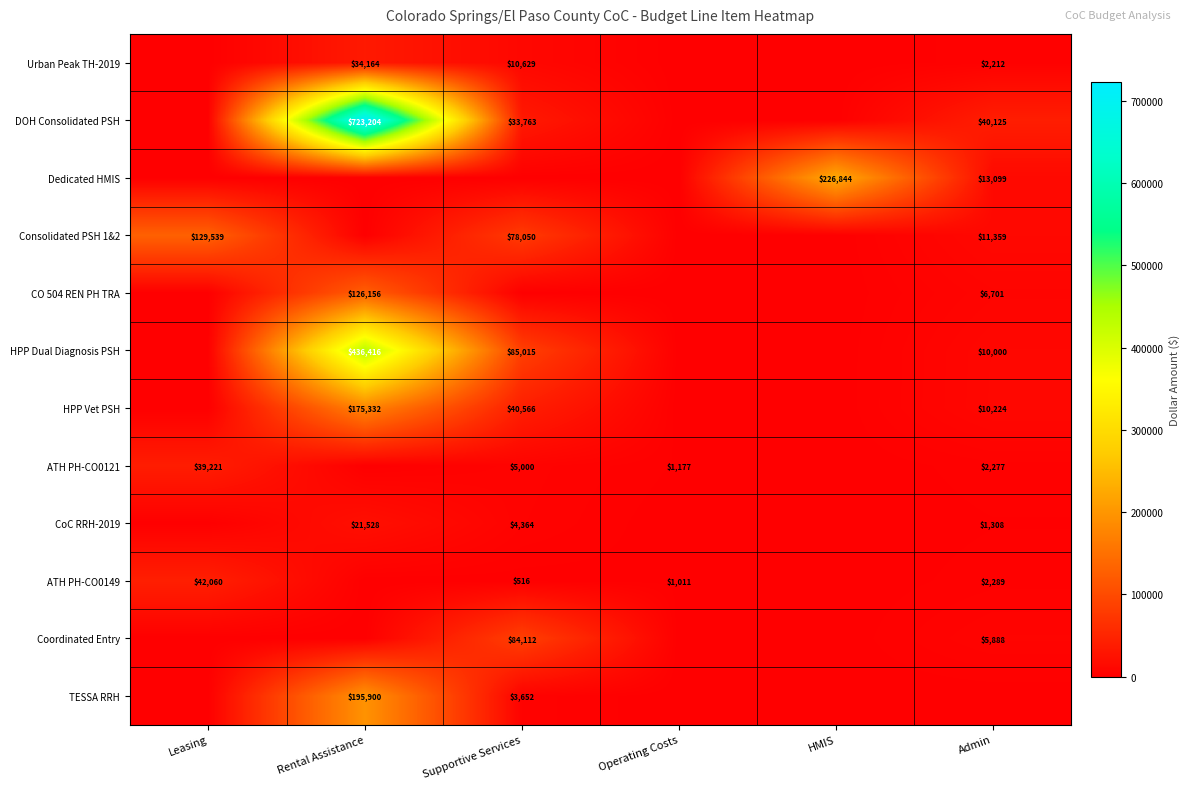

Is the value of Consolidated PSH 1&2 at Leasing greater than the value of HPP Vet PSH at Rental Assistance?

No